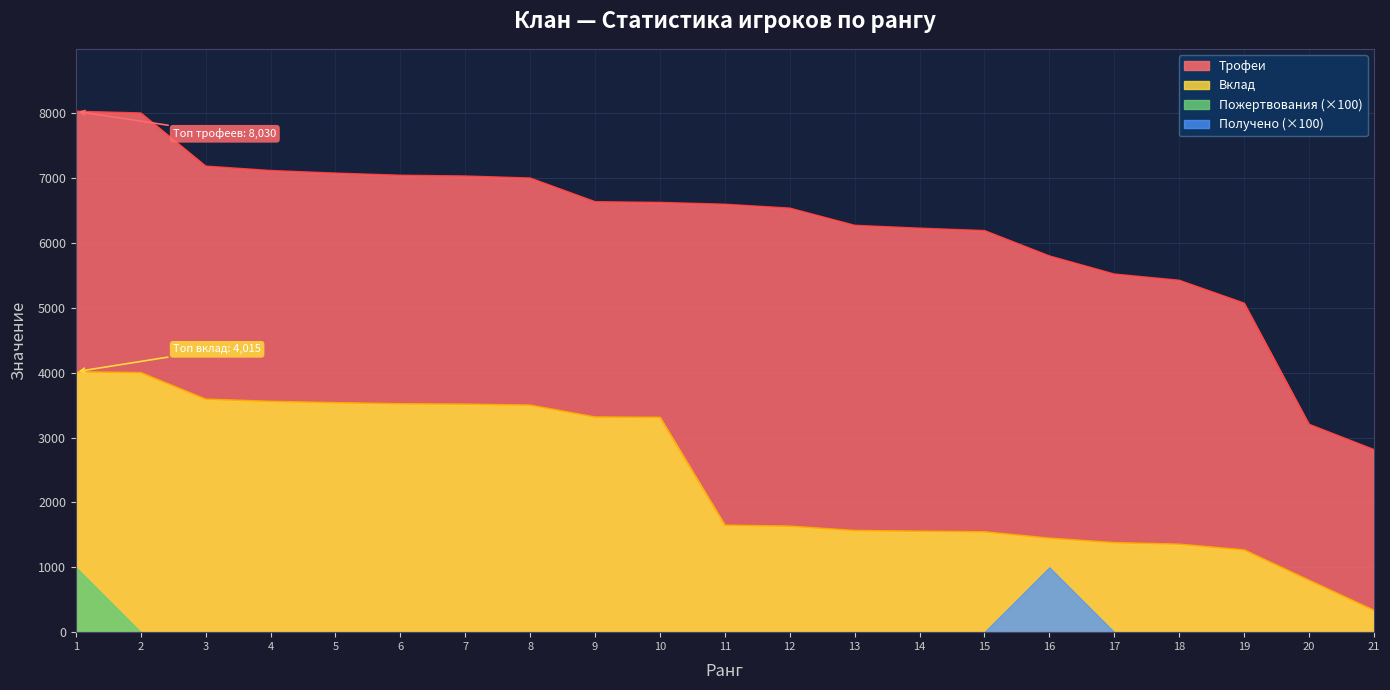

How many lines are shown in the chart?

4